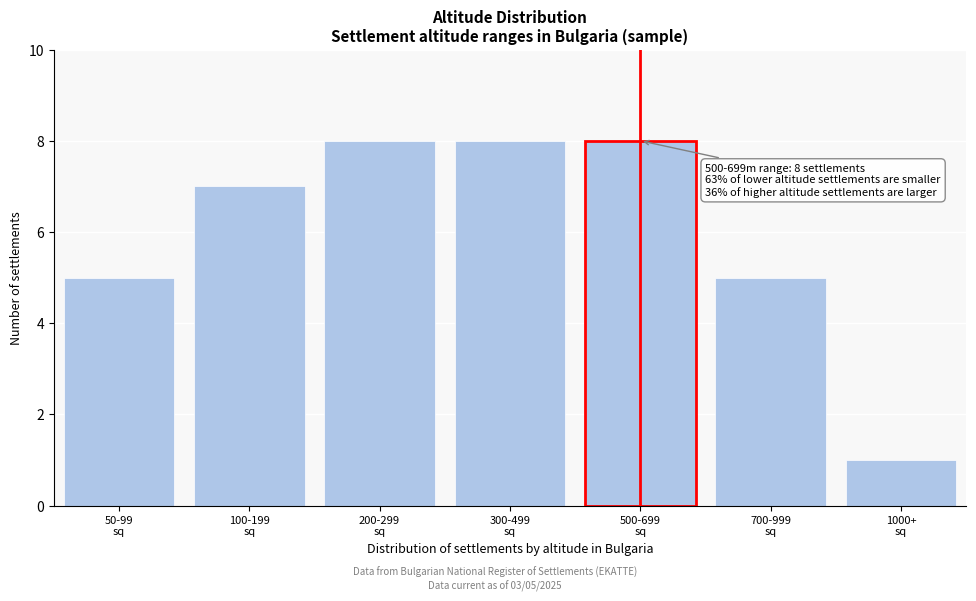

Reading left to right, what are all the values shown in this chart?

5	7	8	8	8	5	1